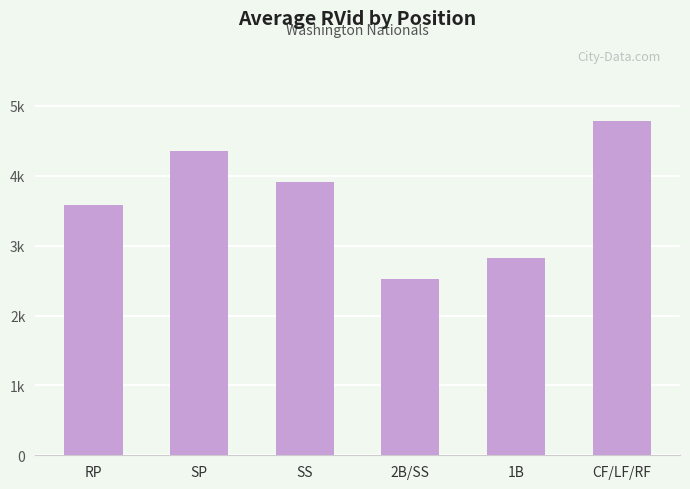

Are the bars horizontal?

No